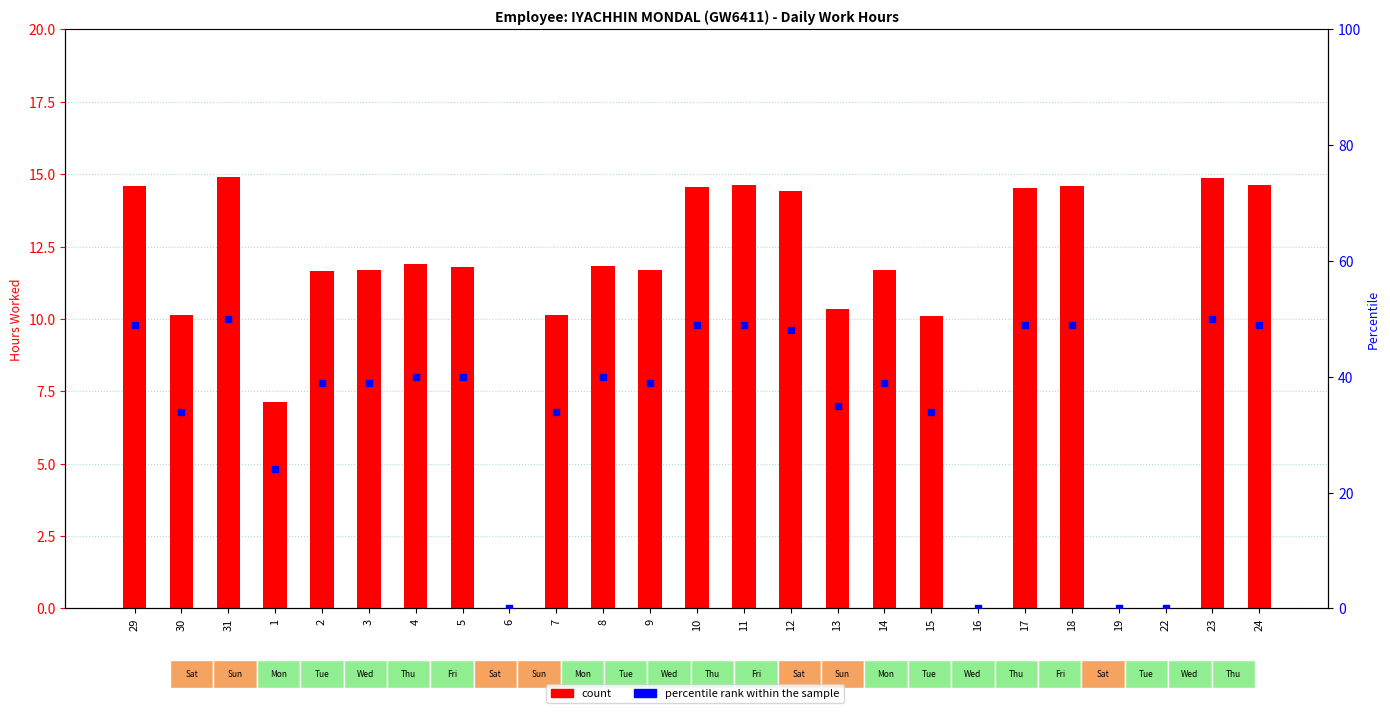

Which series has the largest total across all categories?

percentile rank within the sample